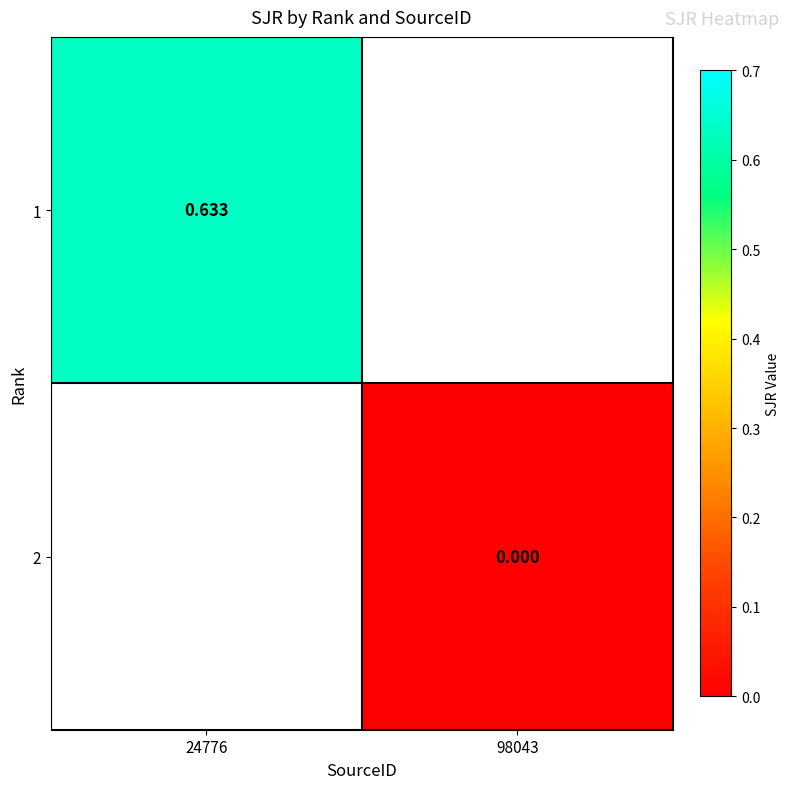

How many distinct data groups are displayed?

2